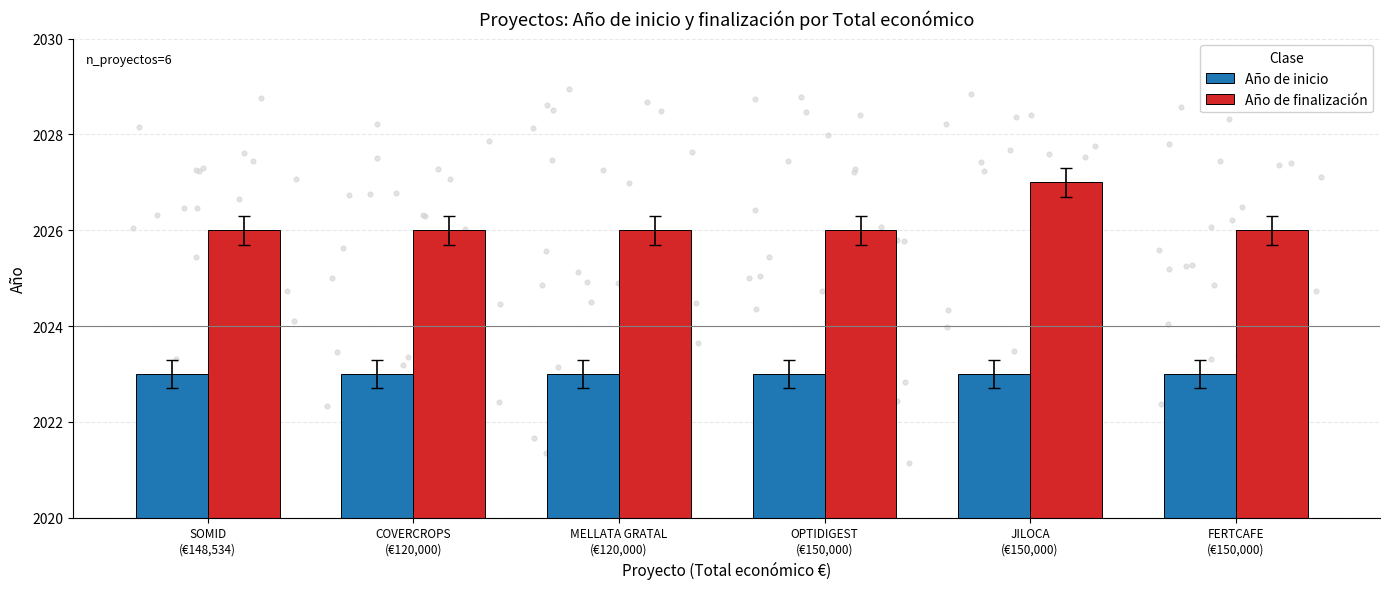

Which series has the largest total across all categories?

Año de finalización